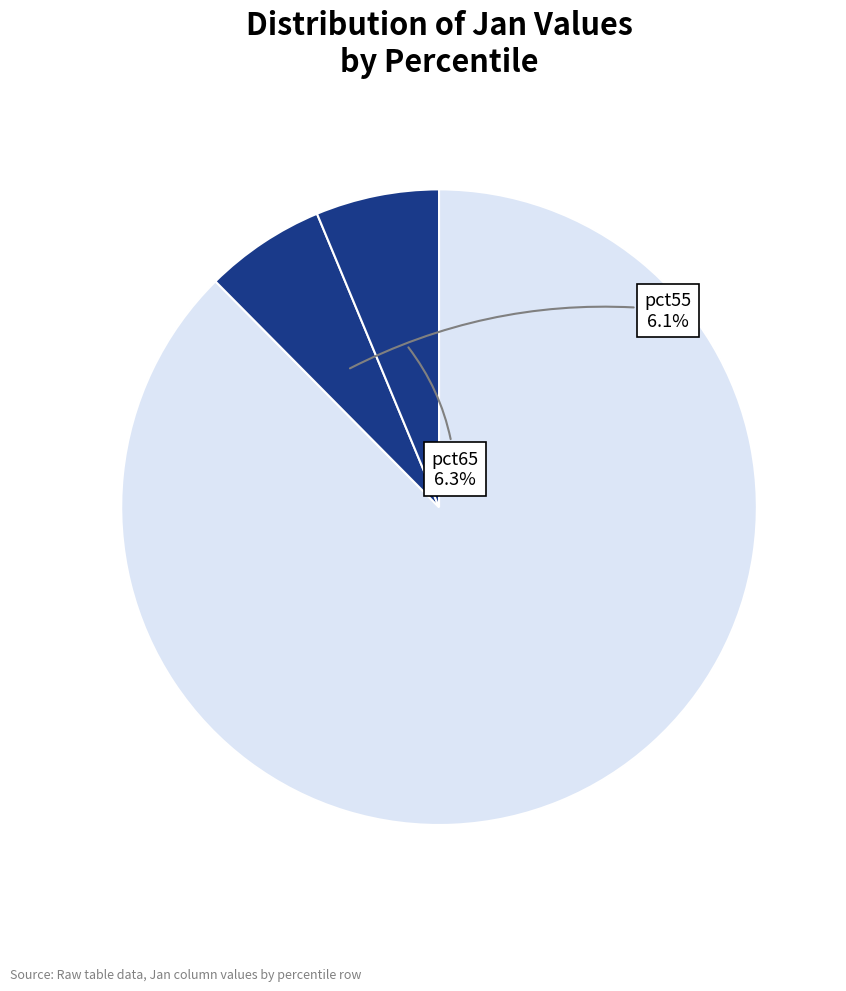

Count the number of slices in the pie.

3